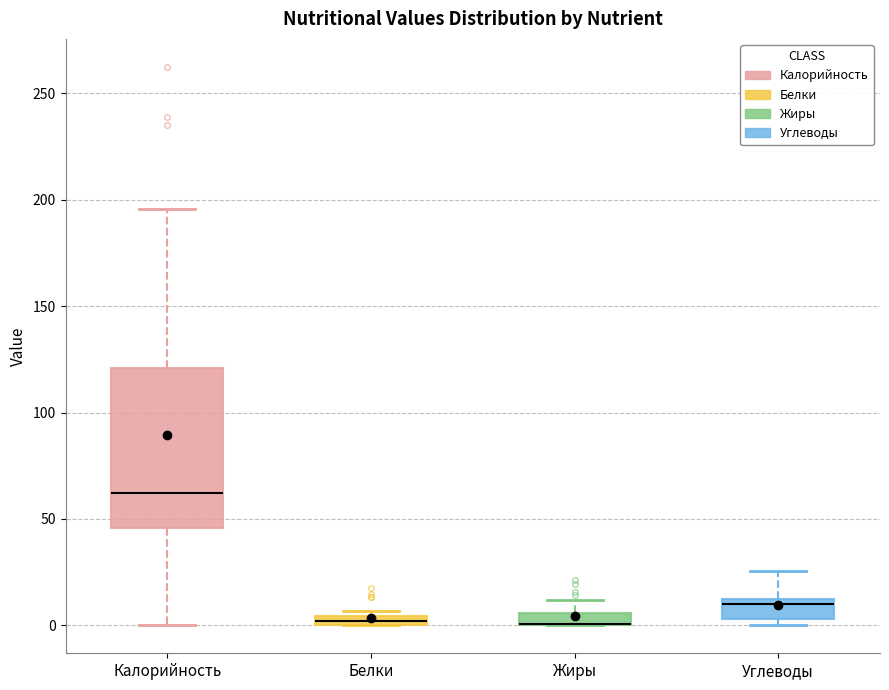

Which box is the tallest, from its lower edge to its upper edge?

Калорийность